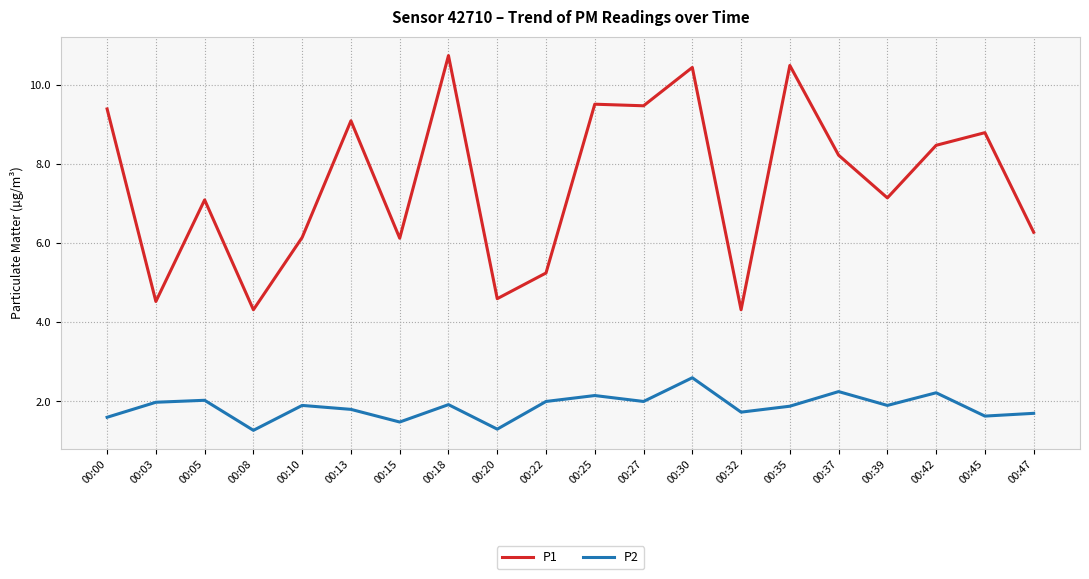

Is it true that P2 equals 2.0 at 00:03?

True